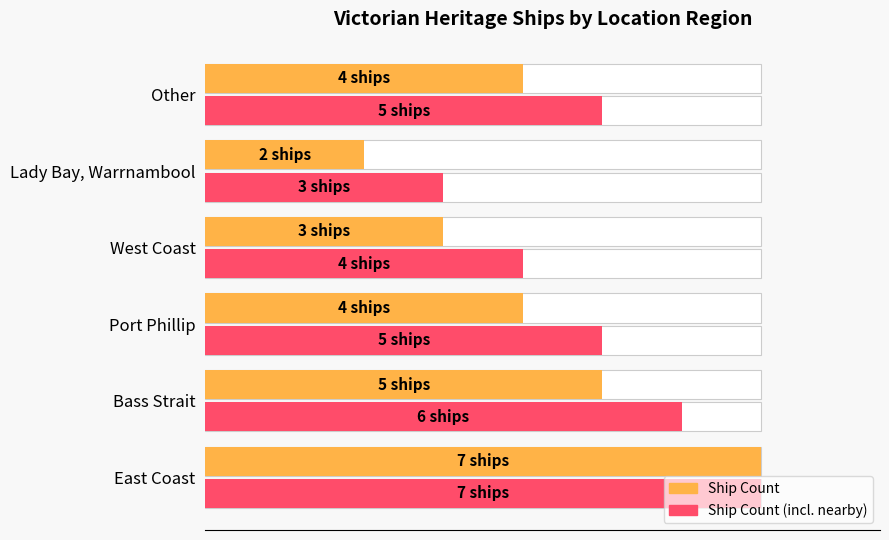

What is the difference between the Ship Count (incl. nearby) values at 2 and 1?

1